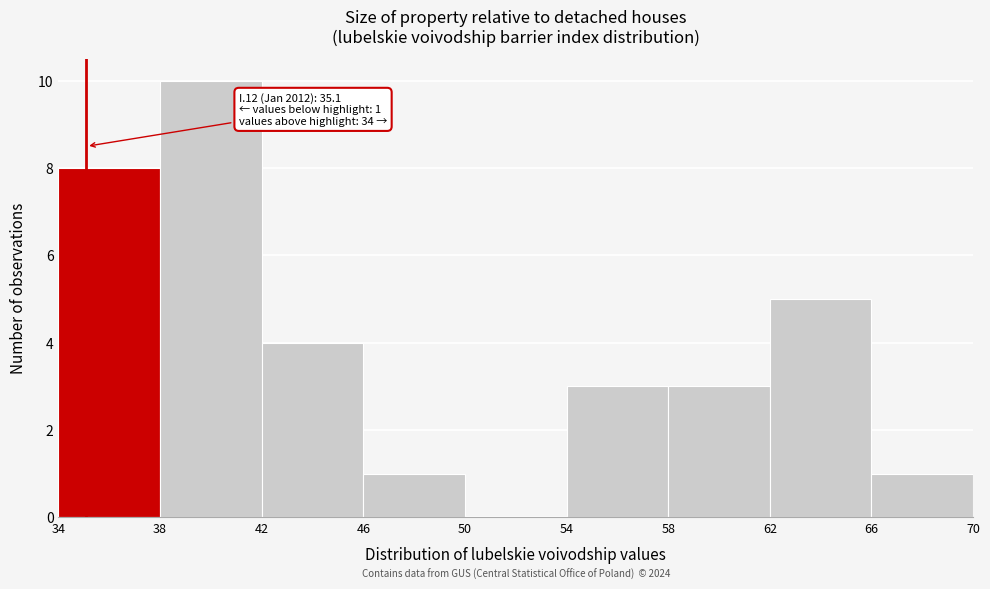

Which range on the x-axis has the tallest bar?

38 to 42